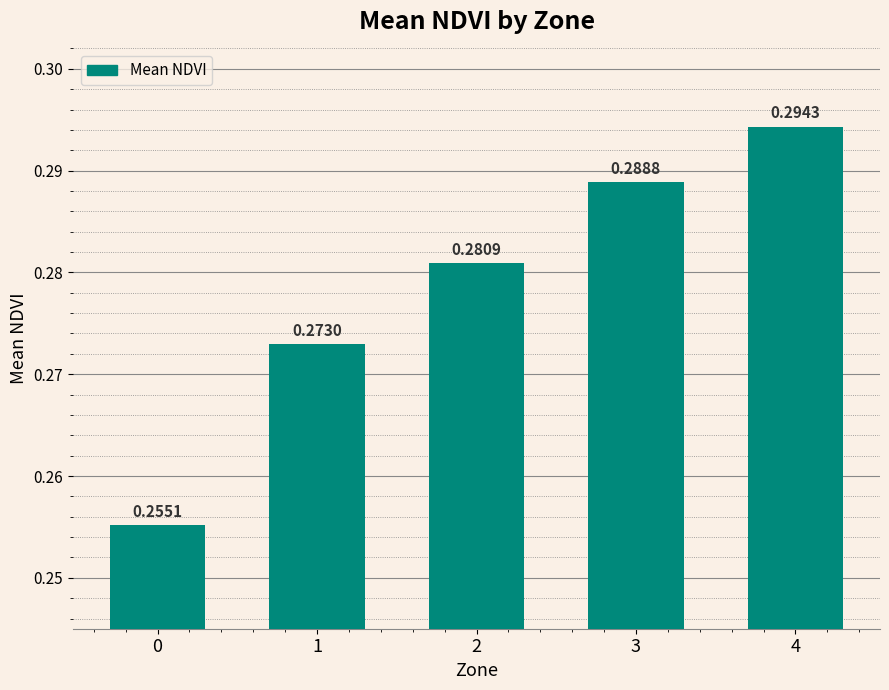

At which category does the chart reach its peak across all series?

4